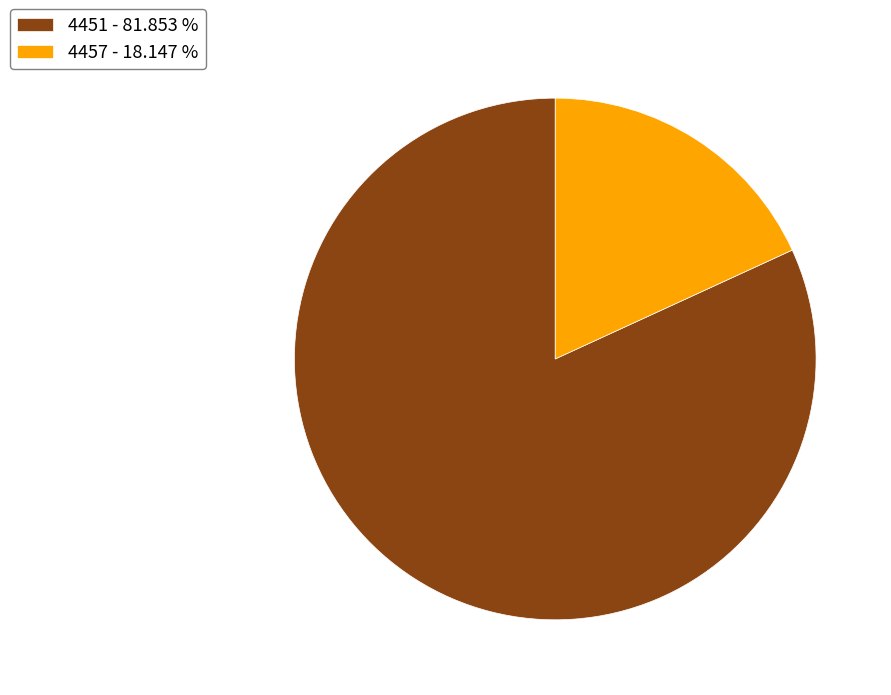

How many segments does this pie chart have?

2